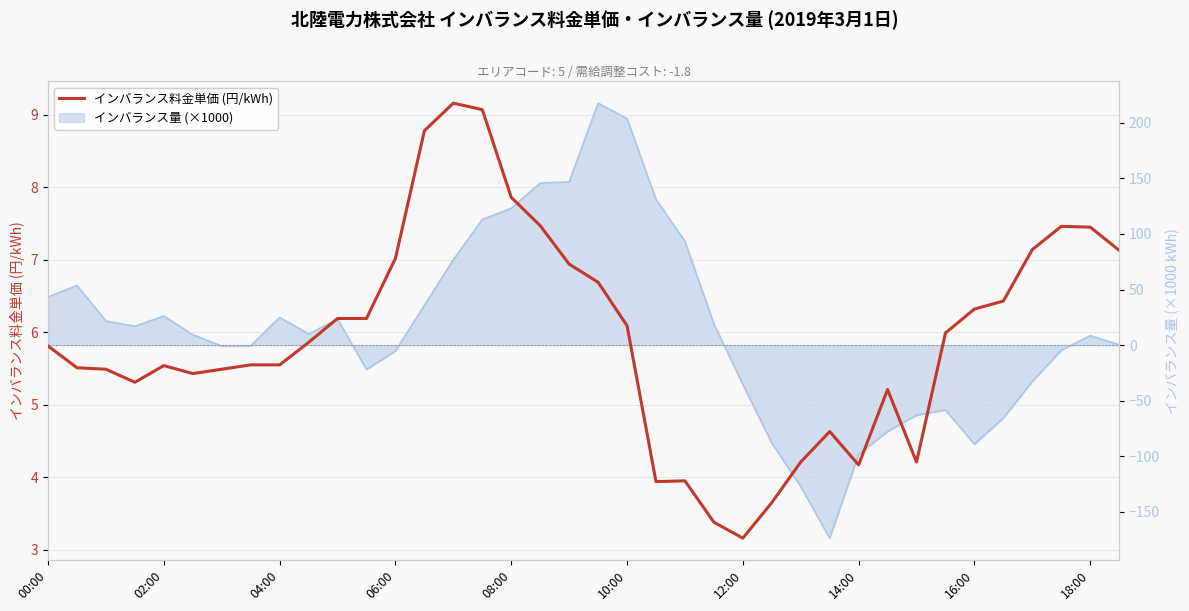

Between 06:00 and 30, which is larger?

06:00